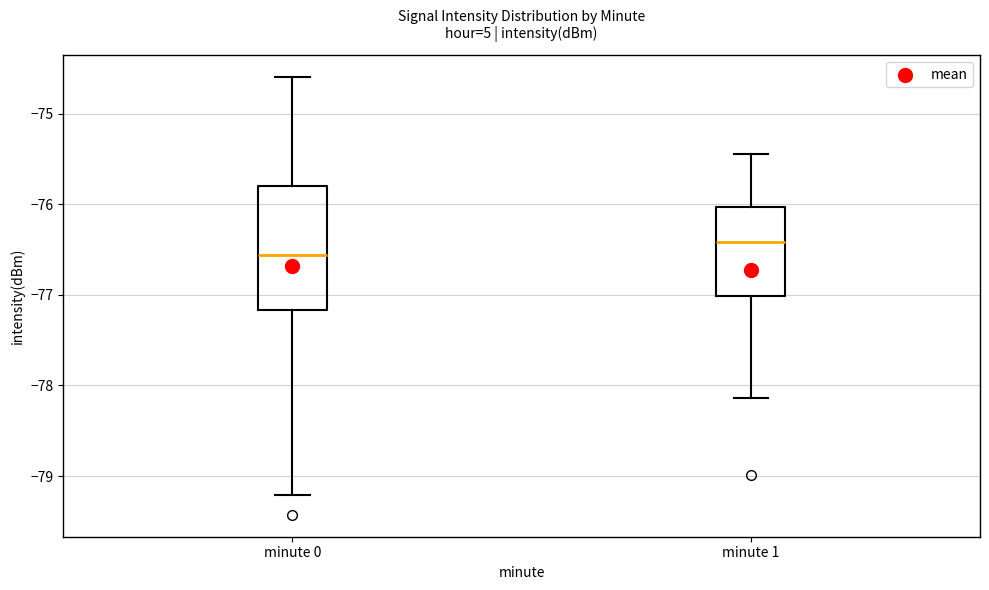

Where is the upper edge of the box for minute 1 on the y-axis? The values are not printed on the chart, so give them approximately, as read against the axis.

-76.0